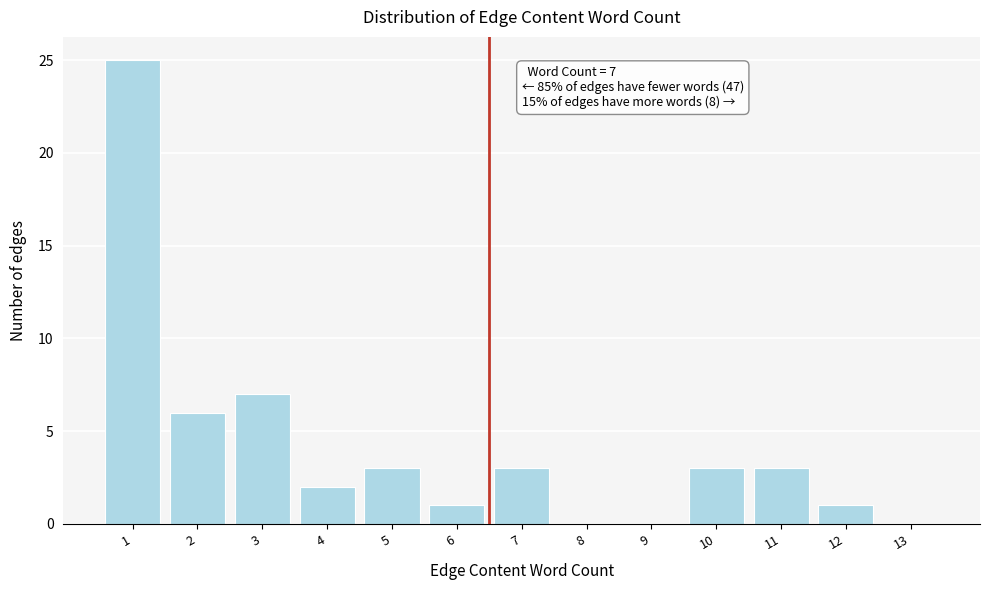

Reading right to left, what are all the values shown in this chart?

13=0	12=1	11=3	10=3	9=0	8=0	7=3	6=1	5=3	4=2	3=7	2=6	1=25